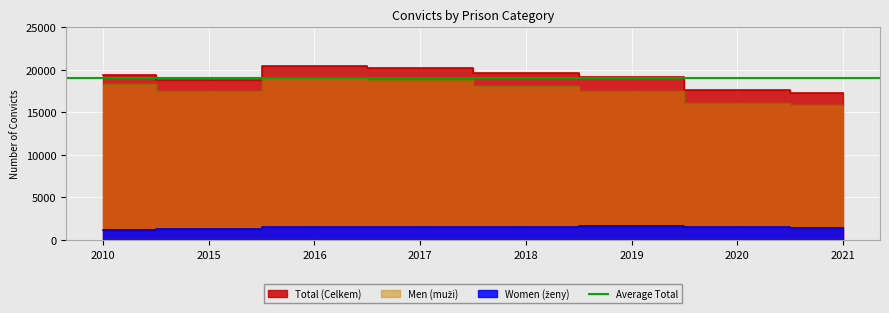

Is it true that Men (muži) equals 8031 at 2010?

False